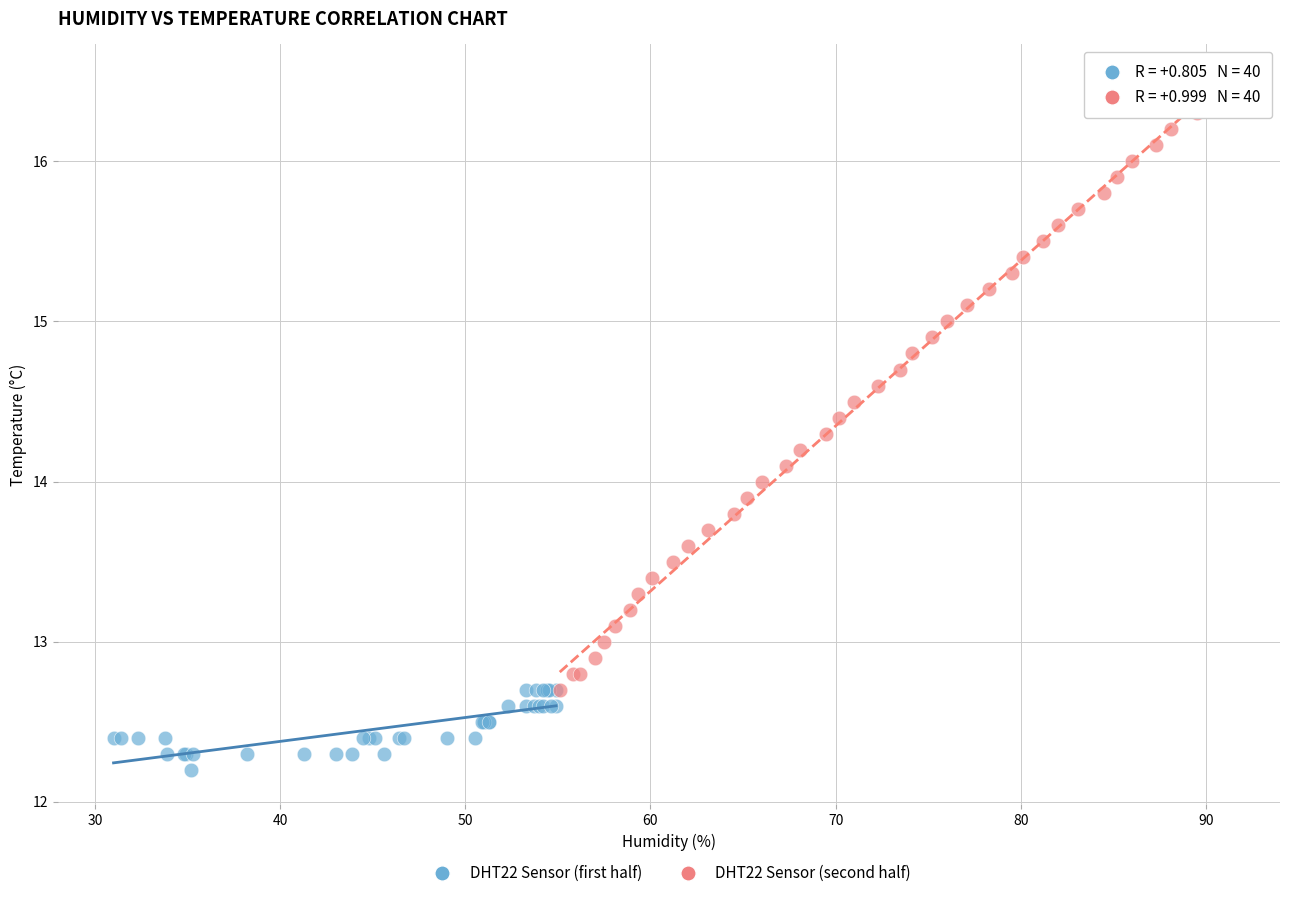

Which series has the largest Y range (max minus min)?

DHT22 Sensor (second half)